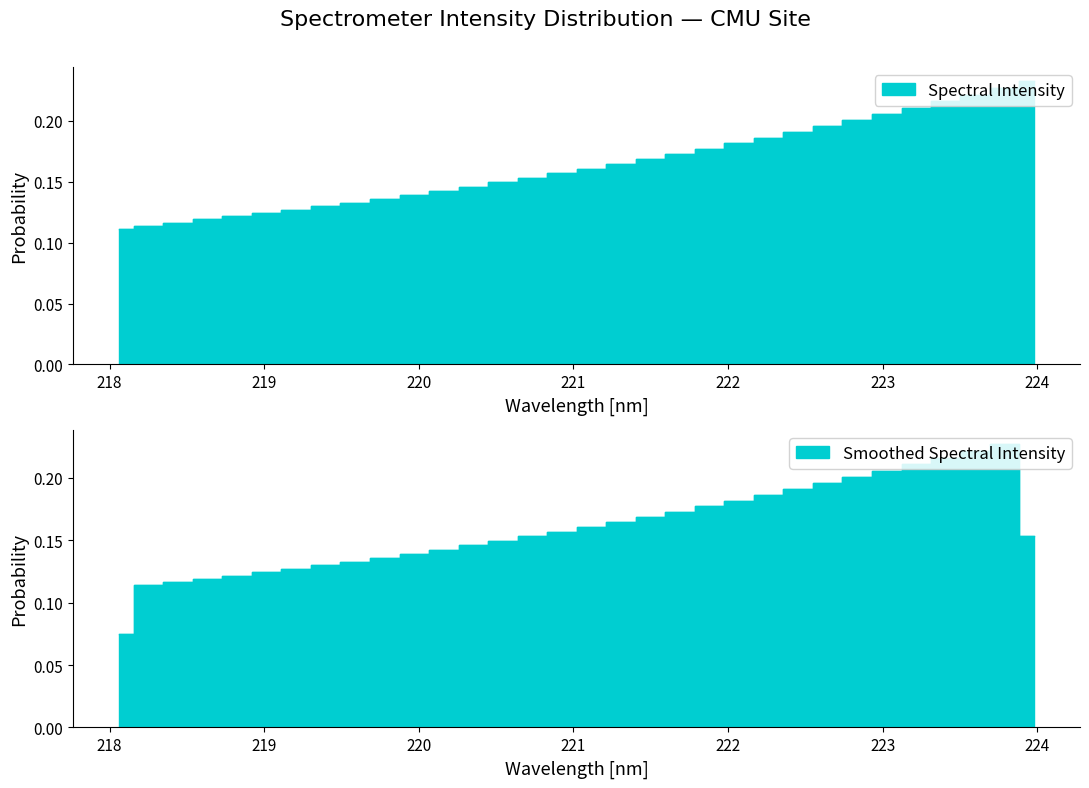

At which category does the chart reach its peak across all series?

223.9802